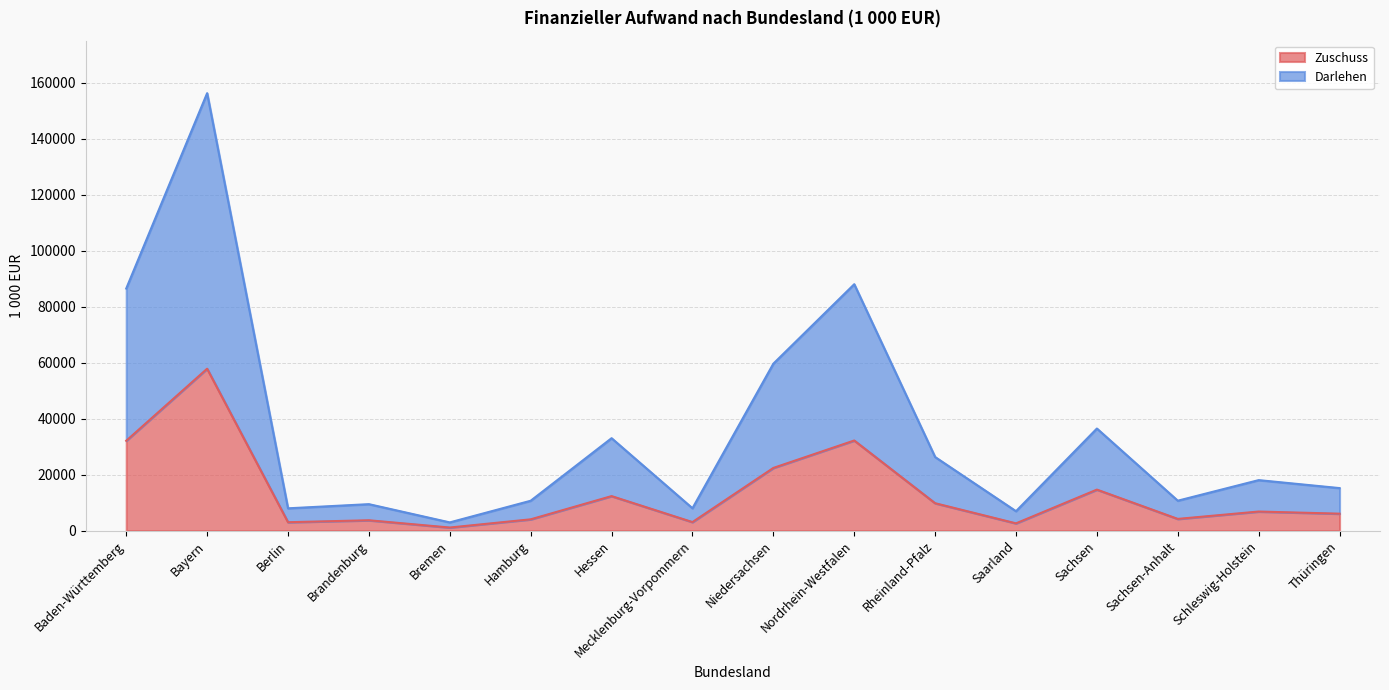

At which category is the sum across all series the highest?

Bayern